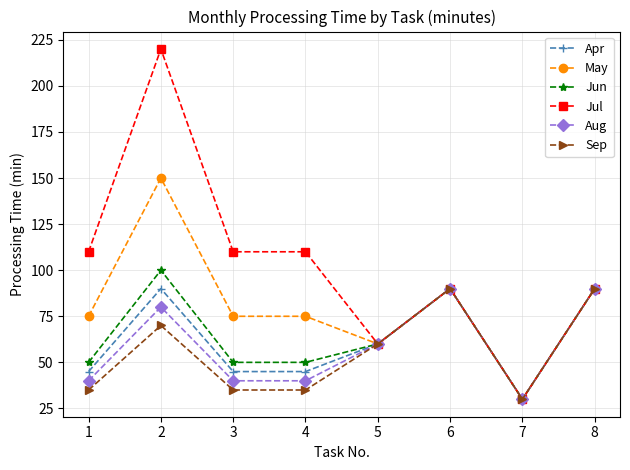

Which series has the largest range (max minus min)?

Jul